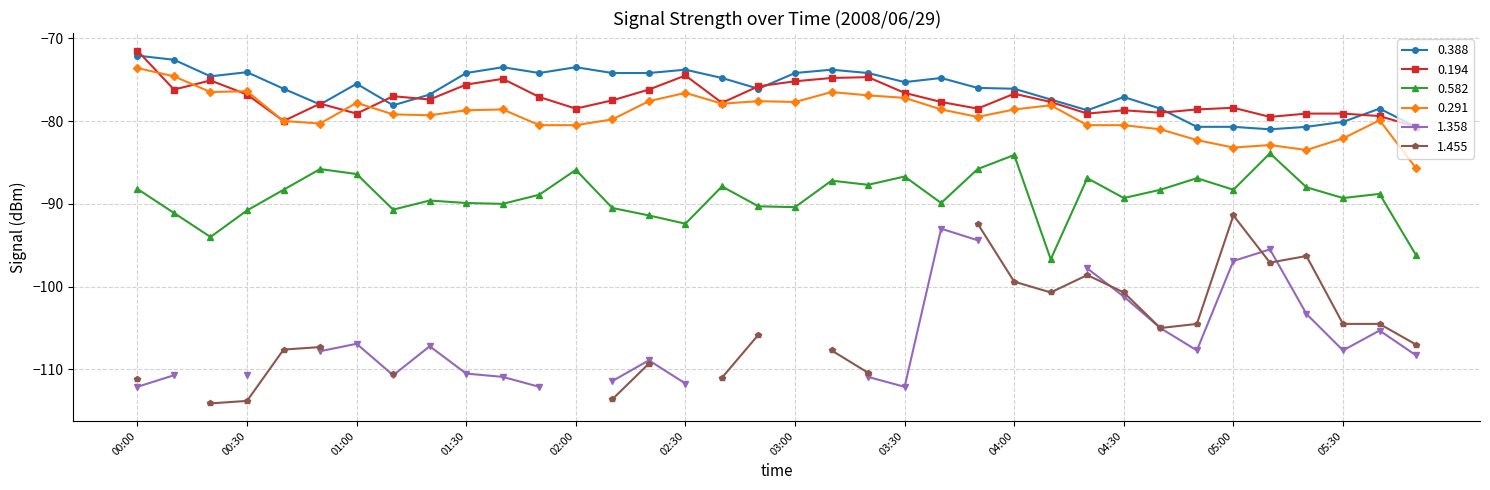

What is the sum of all 0.582 values?

-3206.5